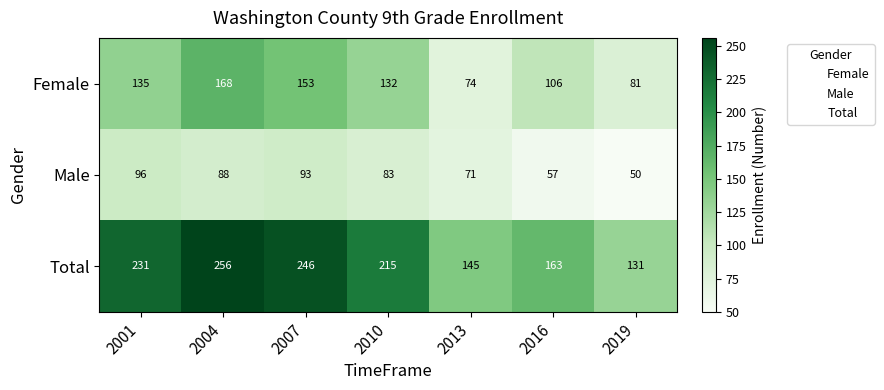

Rank the series by their maximum value, from lowest to highest.

Male, Female, Total